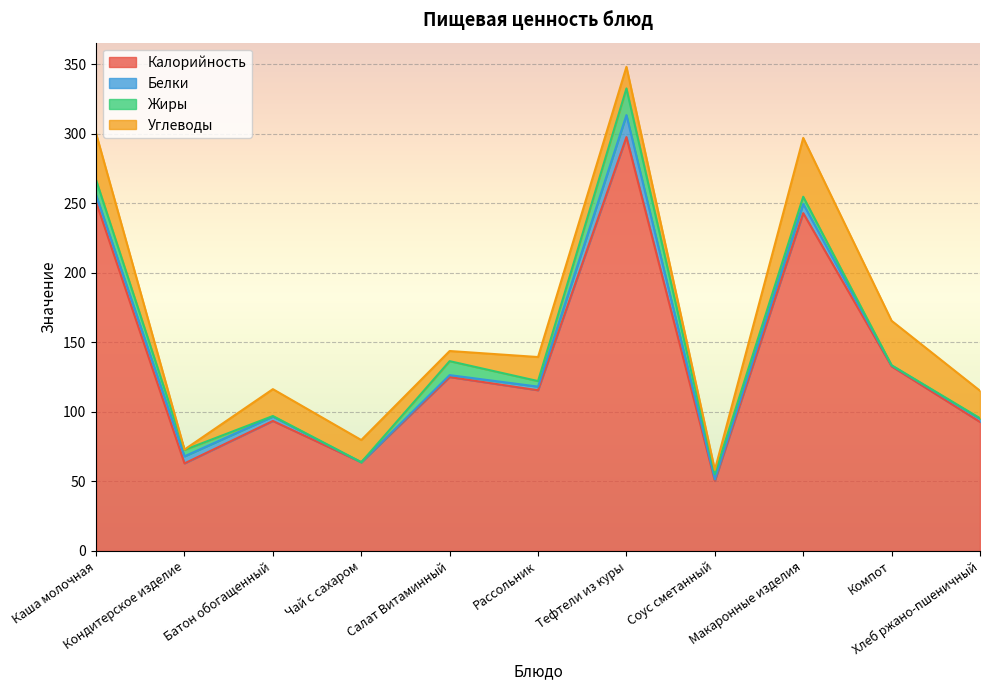

How many lines are shown in the chart?

4